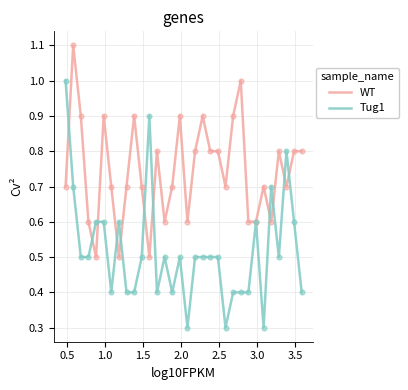

What is the greatest value displayed?

1.1